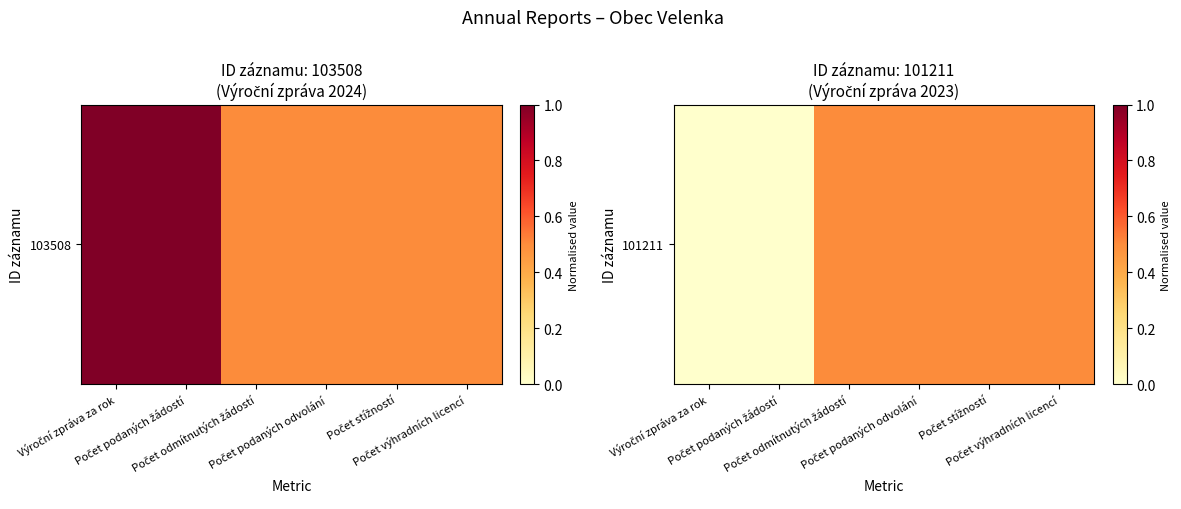

Reading left to right, list all the values displayed in this chart.

Výroční zpráva za rok=0.0	Počet podaných žádostí=0.0	Počet odmítnutých žádostí=0.5	Počet podaných odvolání=0.5	Počet stížností=0.5	Počet výhradních licencí=0.5